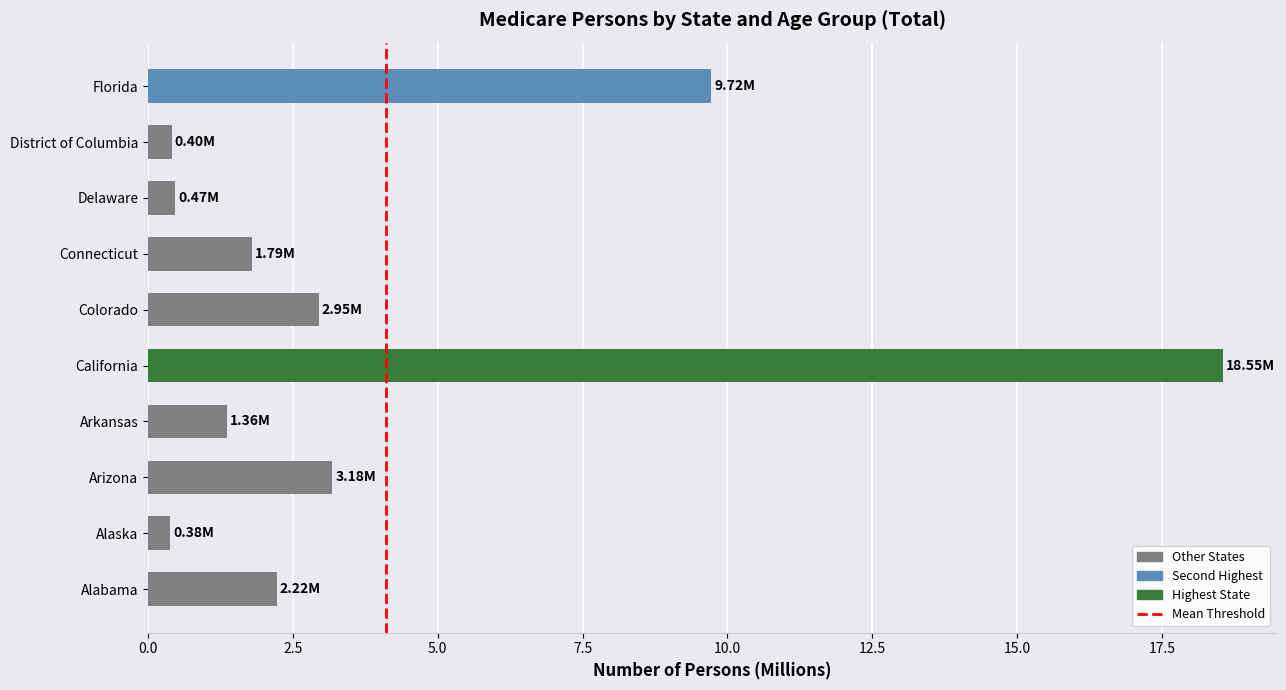

What is the change in value from Arkansas to California?

+17.2